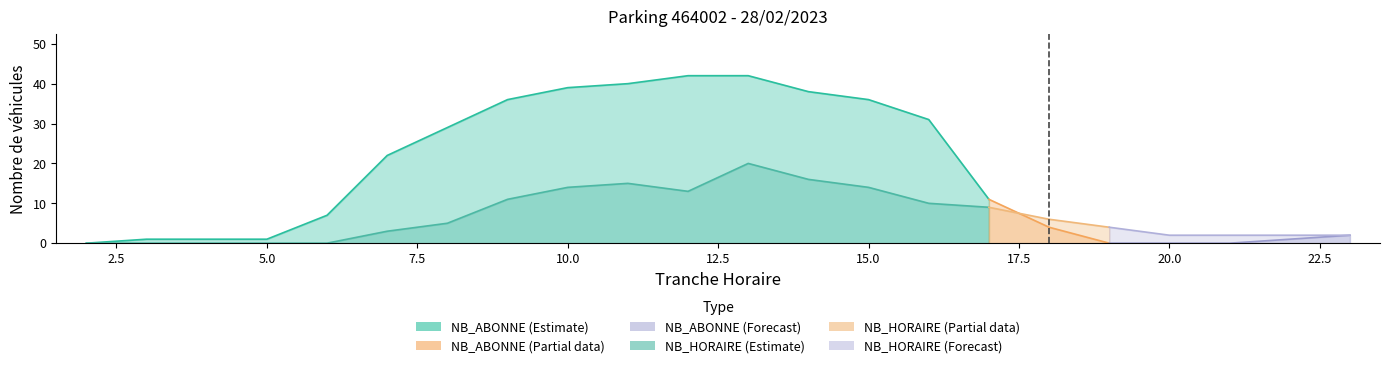

At which label is NB_HORAIRE closest to 10?

16